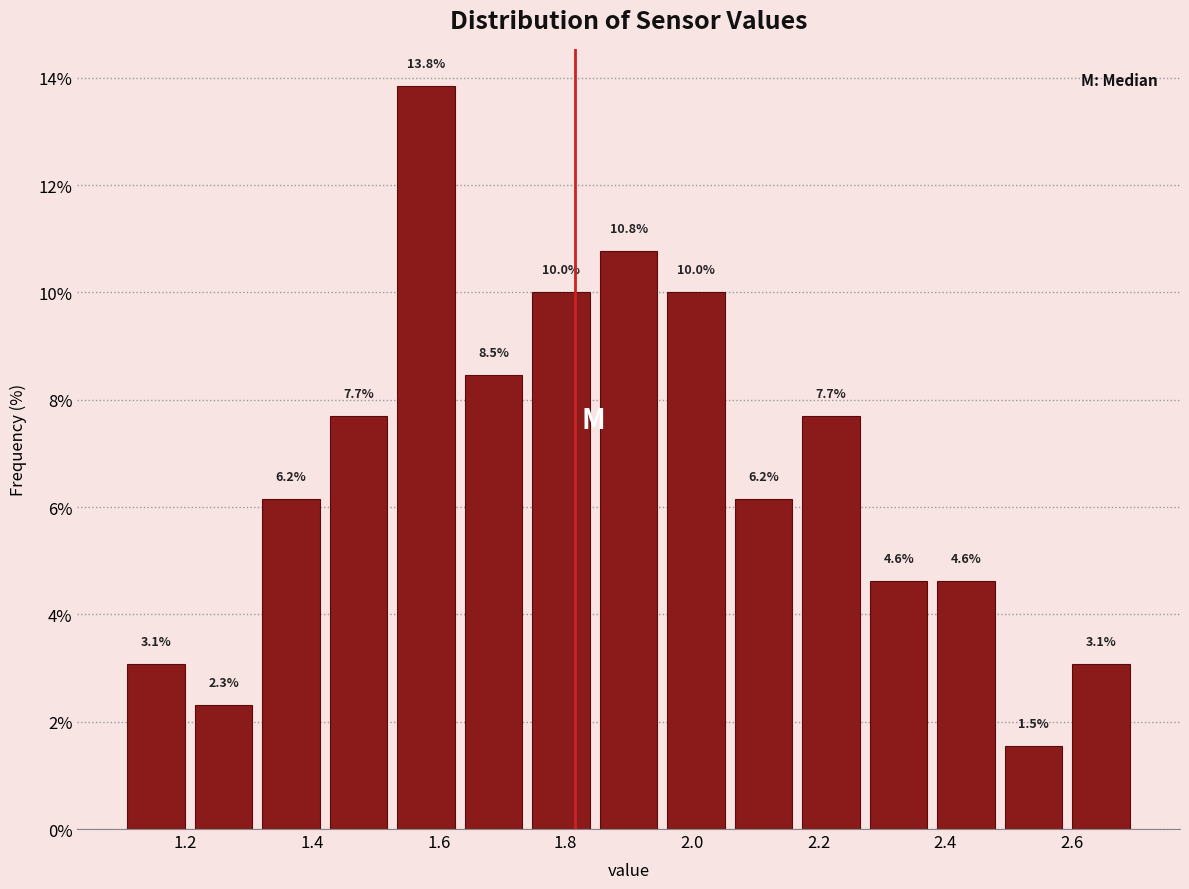

Reading left to right, list every bar in this chart as the range it spans on the x-axis followed by its height. The bar edges are not printed on the chart, so give them approximately, as read against the axis.

1.10 to 1.20: 3.1
1.20 to 1.32: 2.3
1.32 to 1.42: 6.2
1.42 to 1.52: 7.7
1.52 to 1.64: 13.8
1.64 to 1.74: 8.5
1.74 to 1.84: 10.0
1.84 to 1.96: 10.8
1.96 to 2.06: 10.0
2.06 to 2.16: 6.2
2.16 to 2.28: 7.7
2.28 to 2.38: 4.6
2.38 to 2.48: 4.6
2.48 to 2.60: 1.5
2.60 to 2.70: 3.1